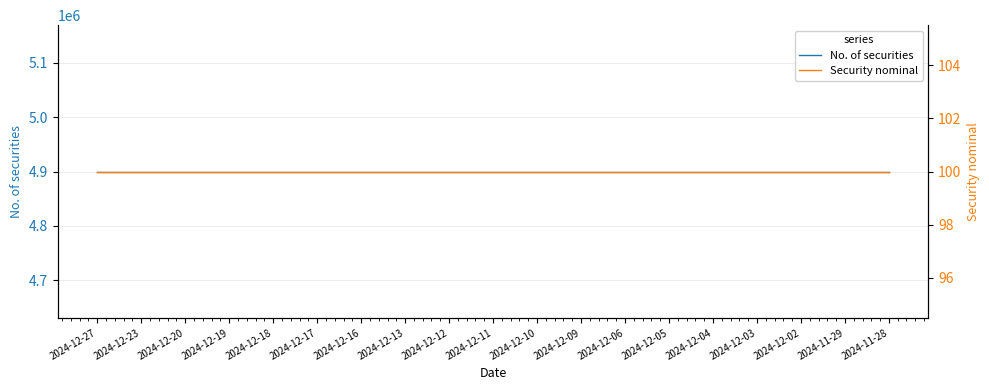

At which label is Security nominal closest to 100?

2024-12-27